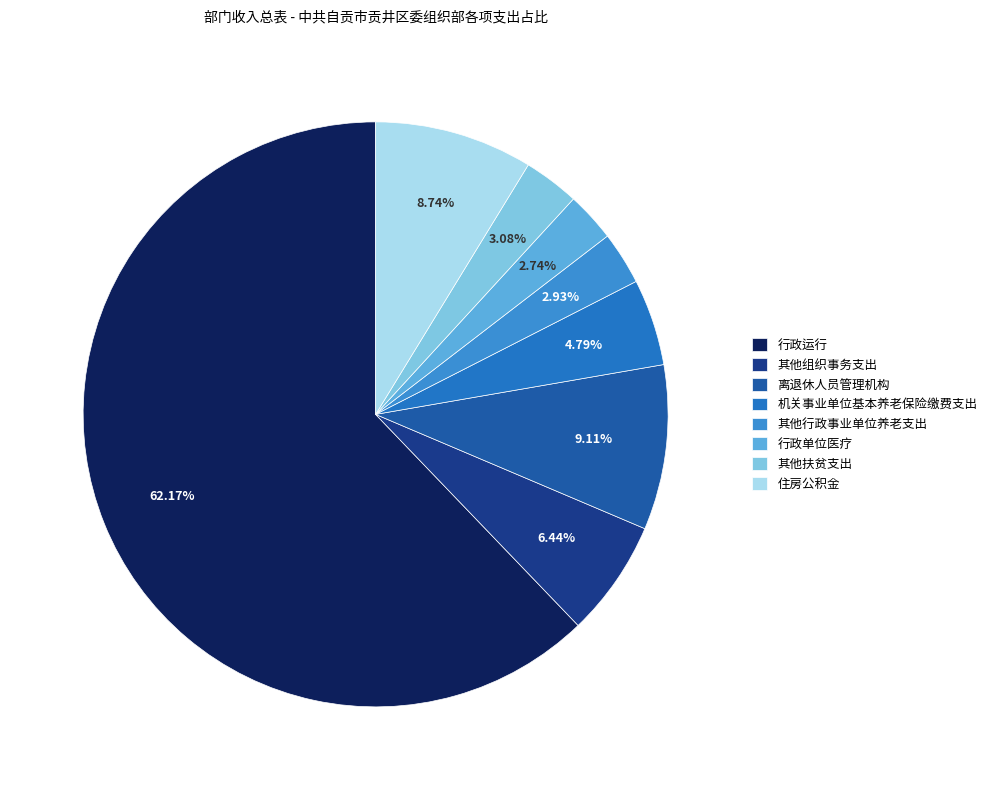

Is it true that 其他组织事务支出 is 16% of the pie?

False